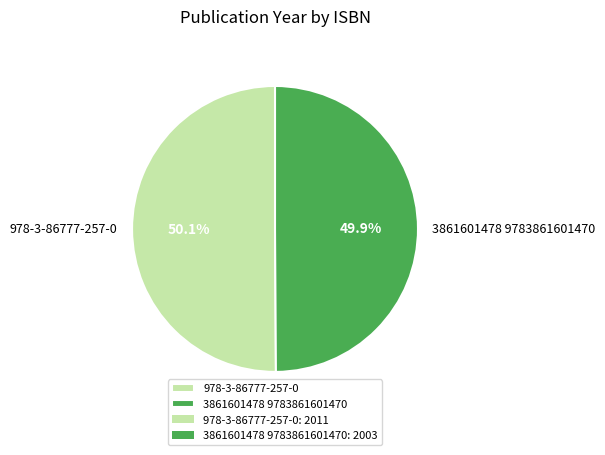

To the nearest percent, what percentage of the pie is 3861601478 9783861601470?

50%